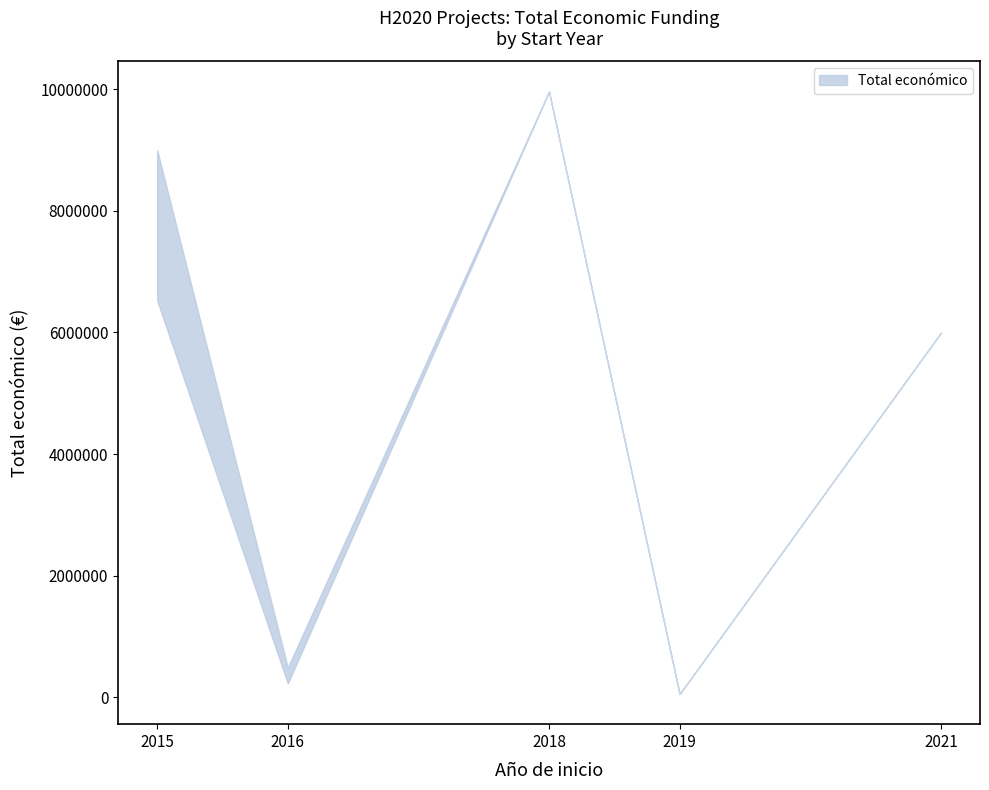

Between 2018 and 2016, which is larger?

2018